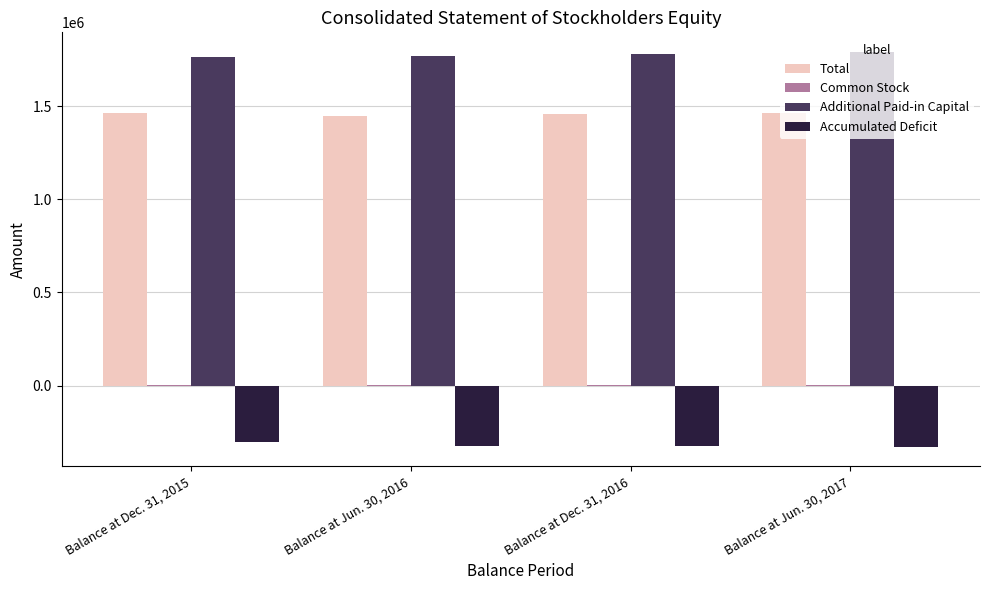

What is the sum of the Accumulated Deficit values at Balance at Dec. 31, 2015 and Balance at Dec. 31, 2016?

-623381